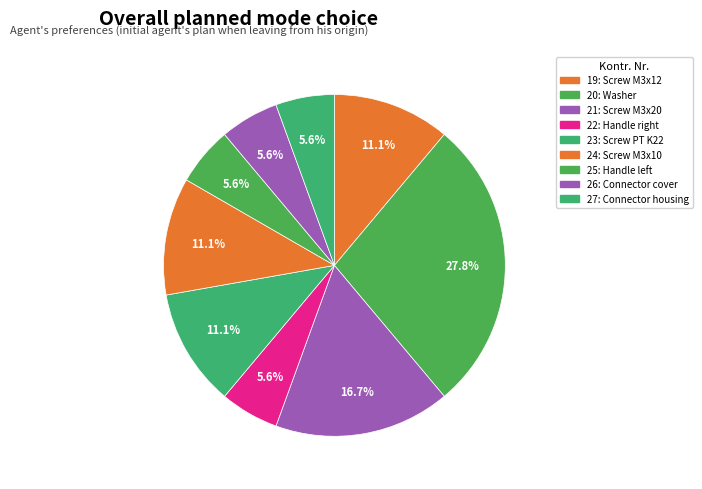

To the nearest percent, what is the combined percentage of 23 and 22?

17%